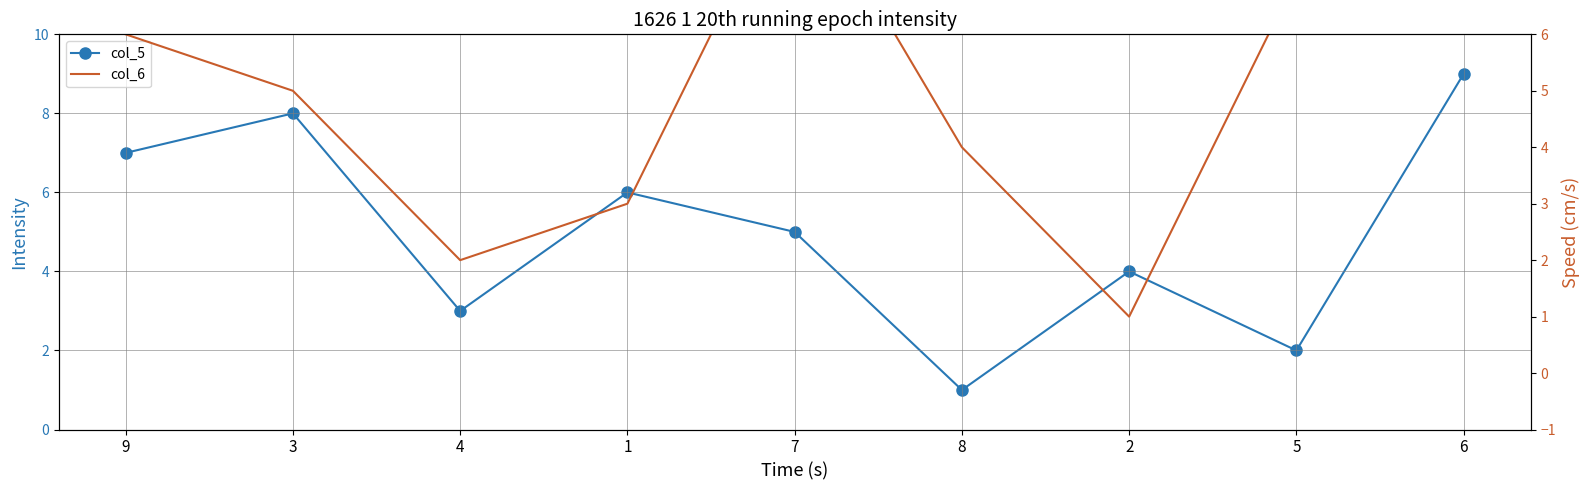

Reading left to right, list all the values displayed in this chart.

col_5: 7	8	3	6	5	1	4	2	9
col_6: 6	5	2	3	9	4	1	7	8